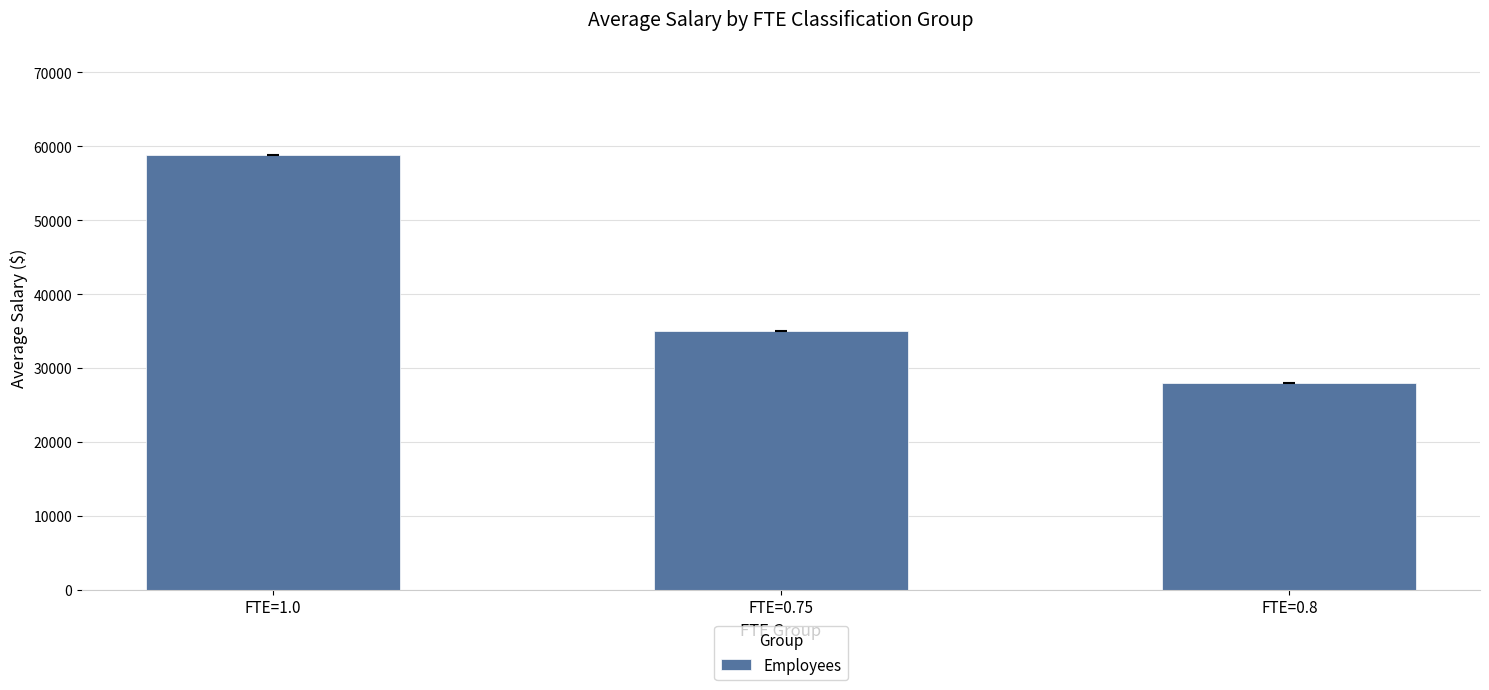

The chart shows a value of 58871.7 at FTE=1.0. True or false?

True